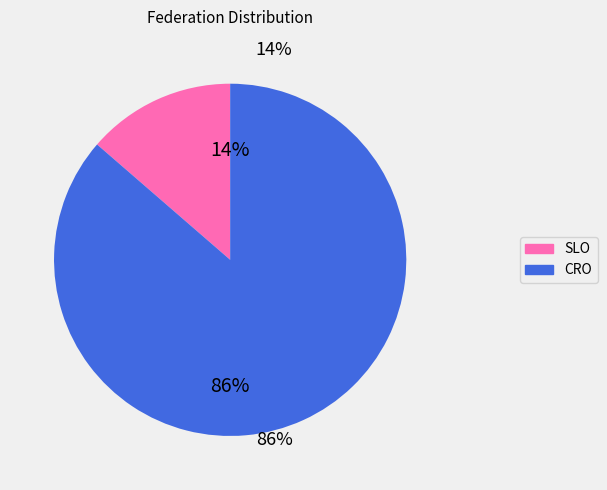

The CRO slice represents 81% of the pie. True or false?

False